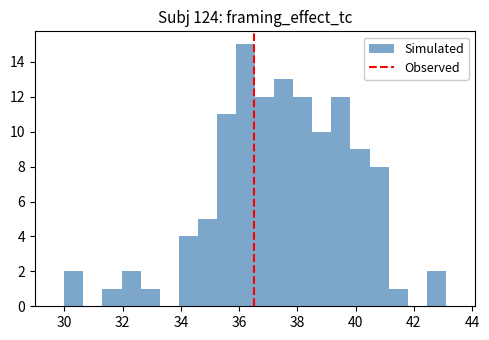

Around what value on the x-axis is the tallest bar? Give the approximate position of its centre, as read against the axis.

36.2